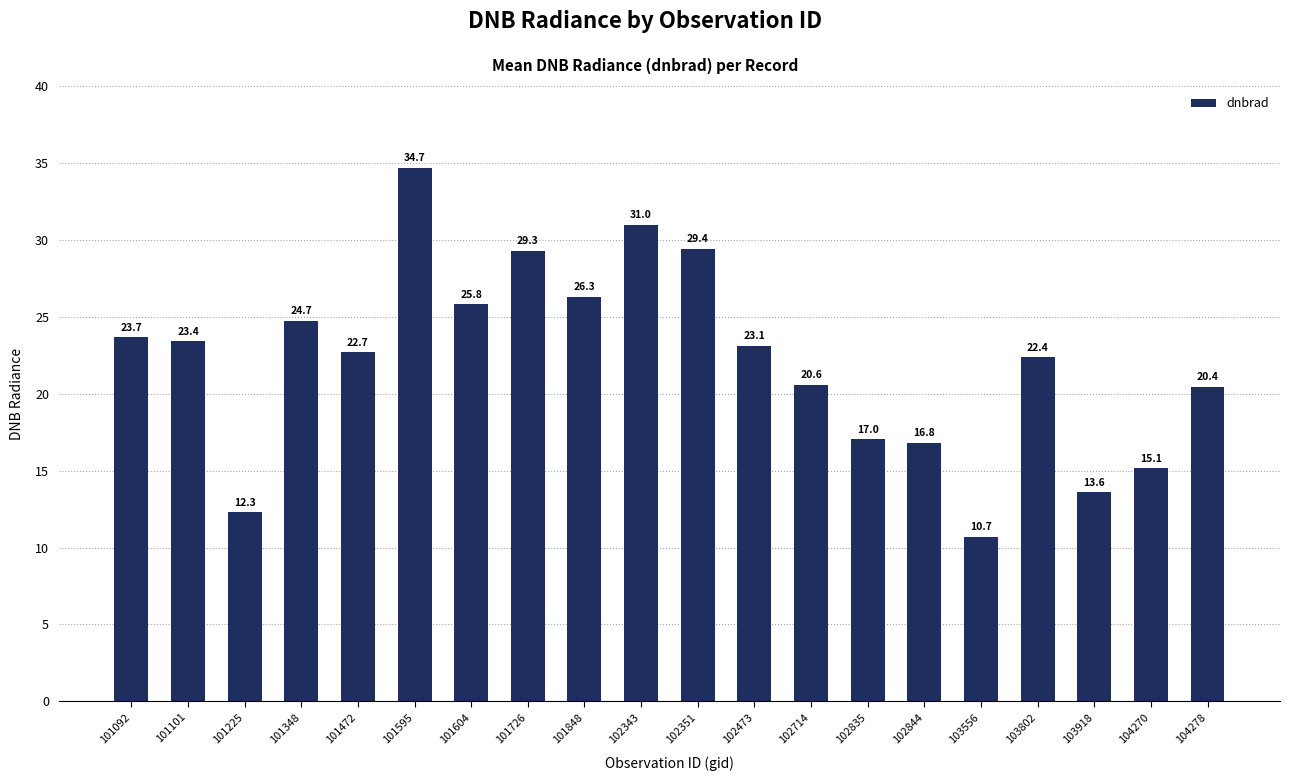

Between 102714 and 104270, which is larger?

102714